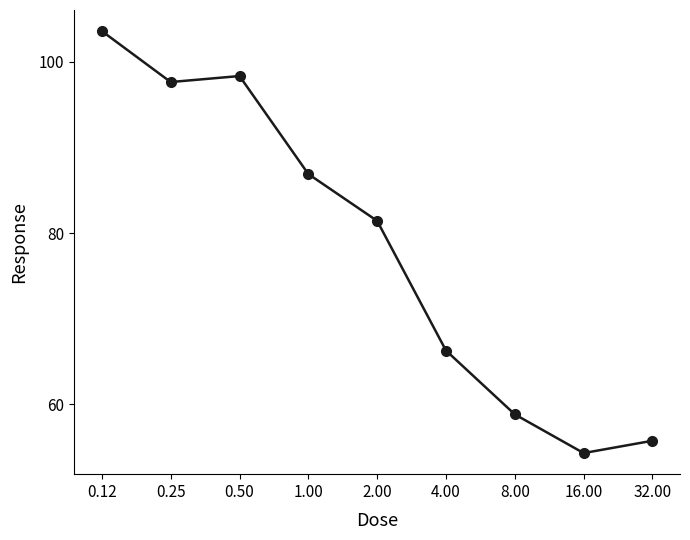

Reading left to right, extract all data points from this chart.

103.6	97.6	98.3	86.9	81.4	66.3	58.8	54.3	55.7